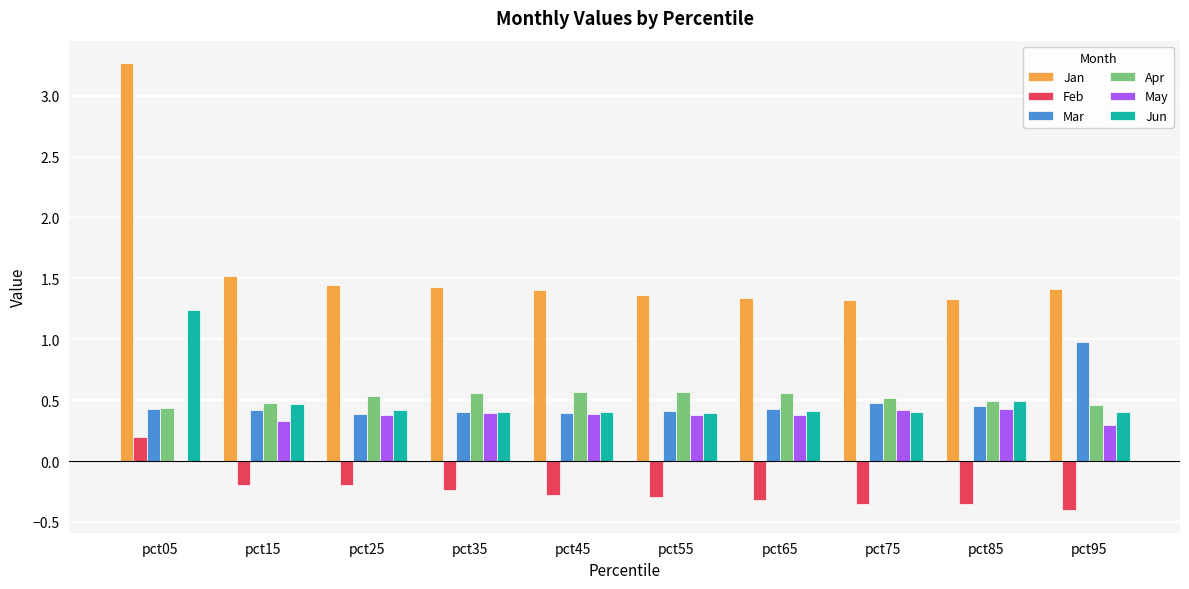

Is it true that Jan equals 1.5 at pct15?

True